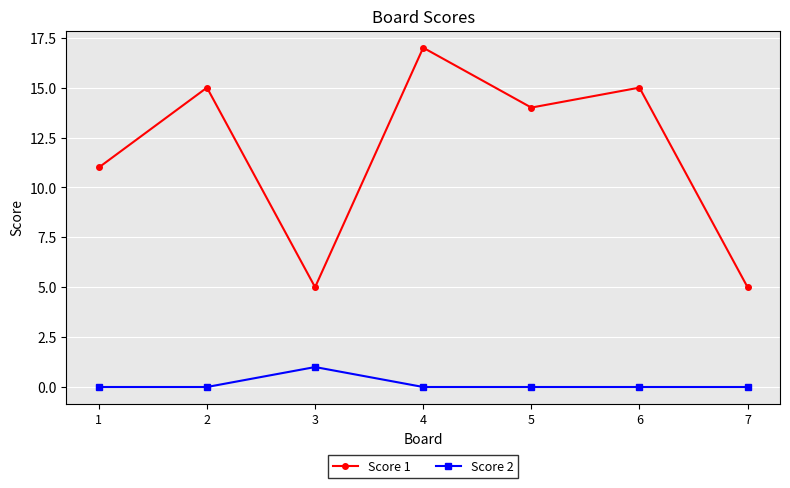

Does the chart display data point markers on the line(s)?

Yes